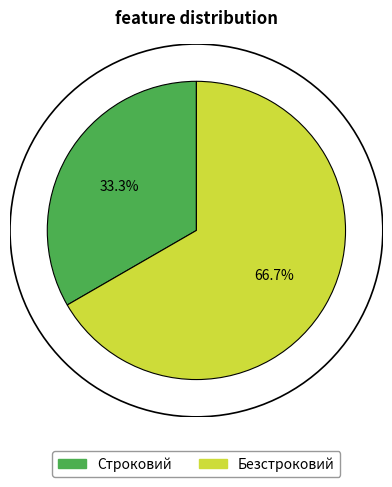

Rank the categories by value from lowest to highest.

Строковий, Безстроковий